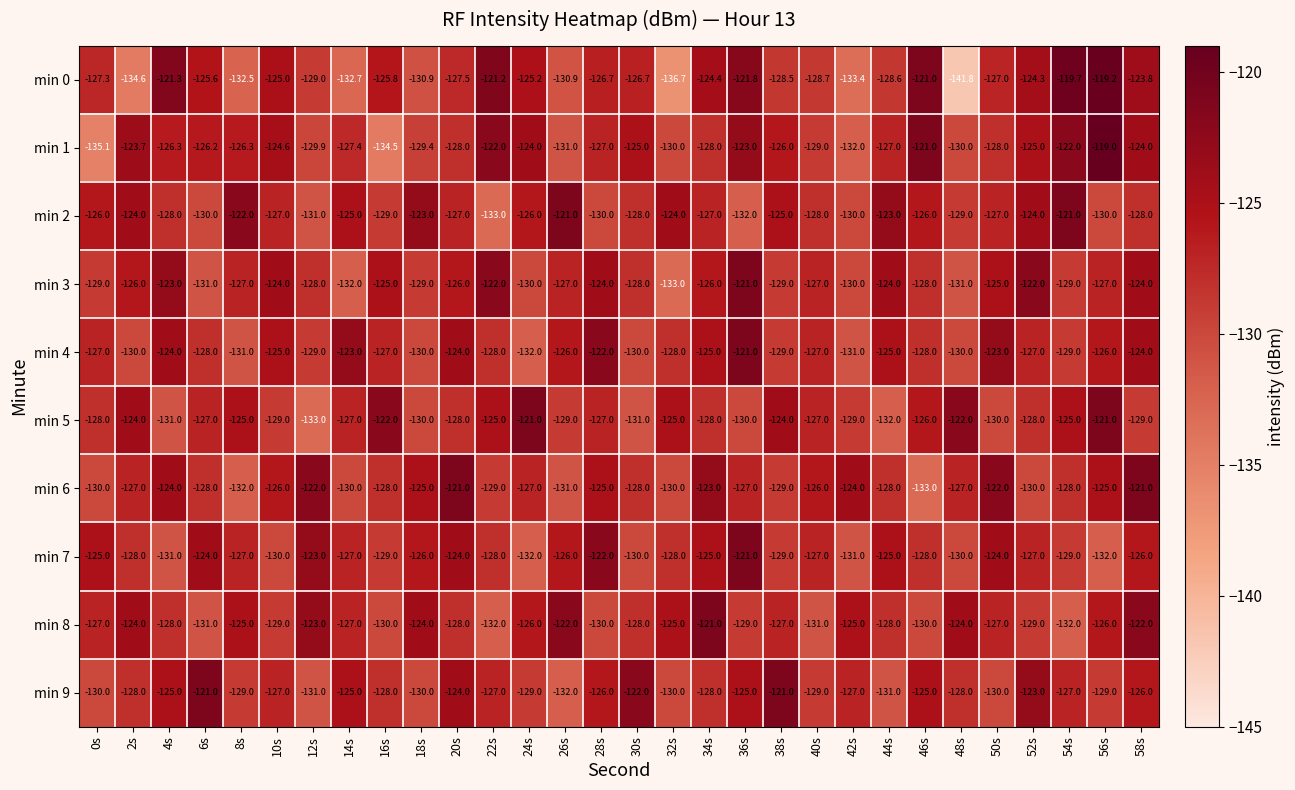

What is the total value across all series at 30s?

-1276.7